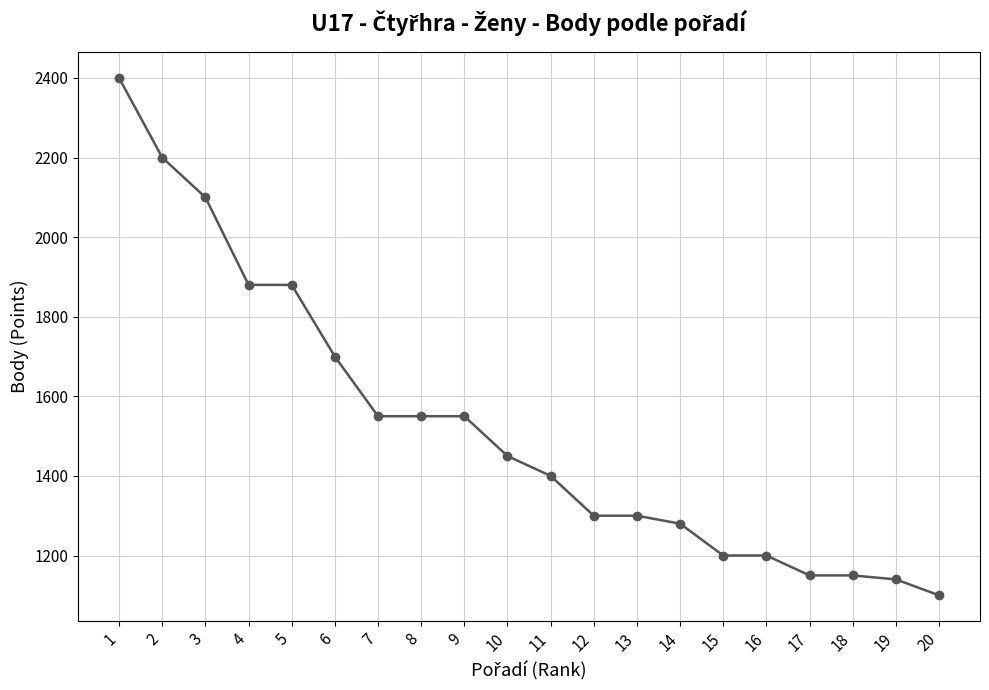

Read the value at 18, to the nearest 50.

1150